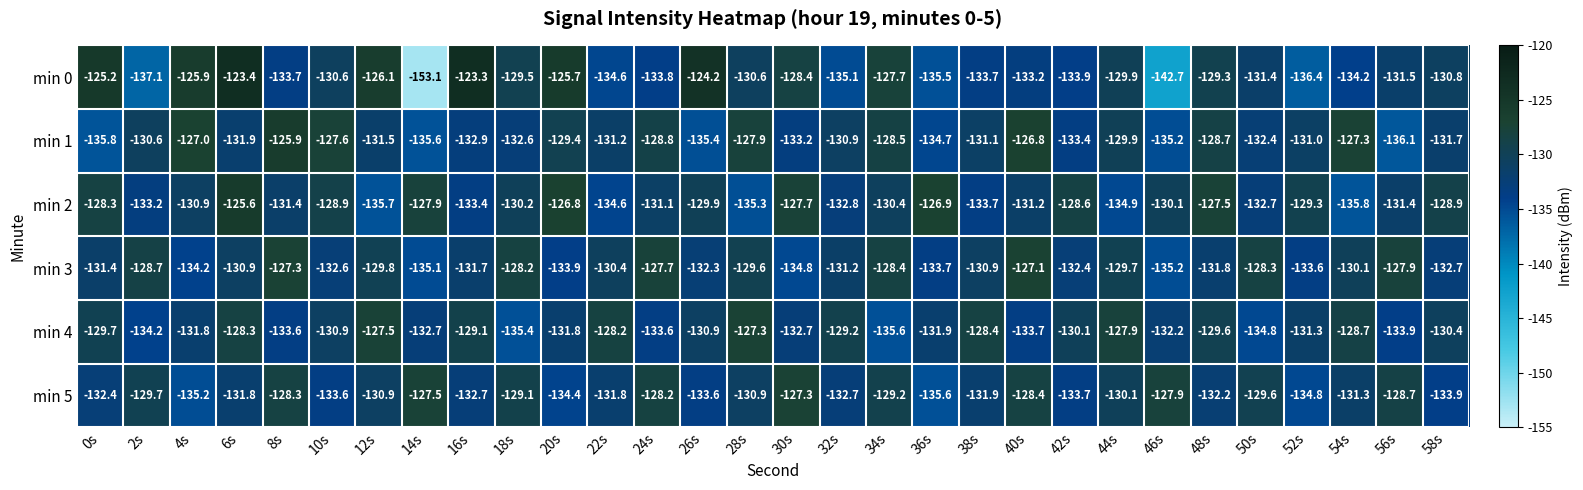

What is the spread (max minus min) of values at 12s?

9.6